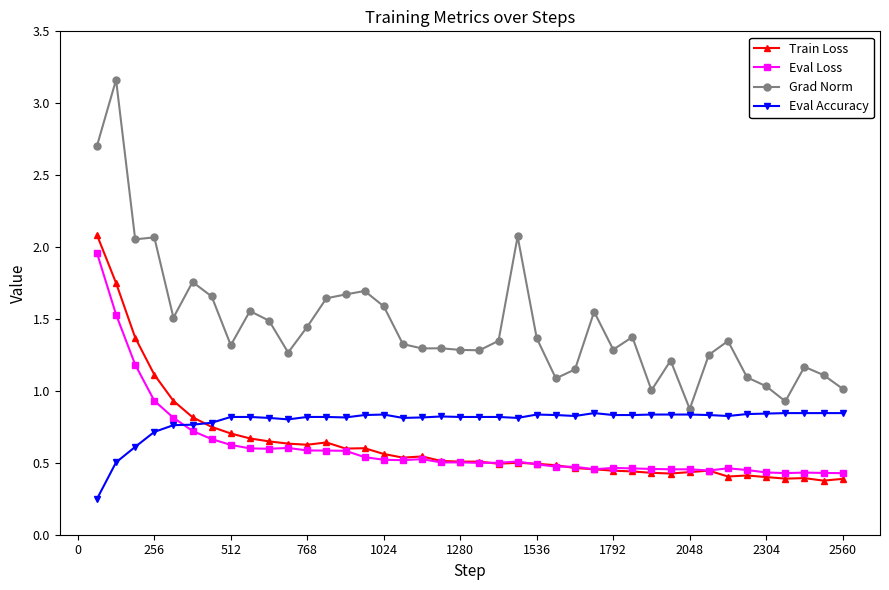

In Grad Norm, how many points are lower than both neighbors (excluding endpoints)?

11